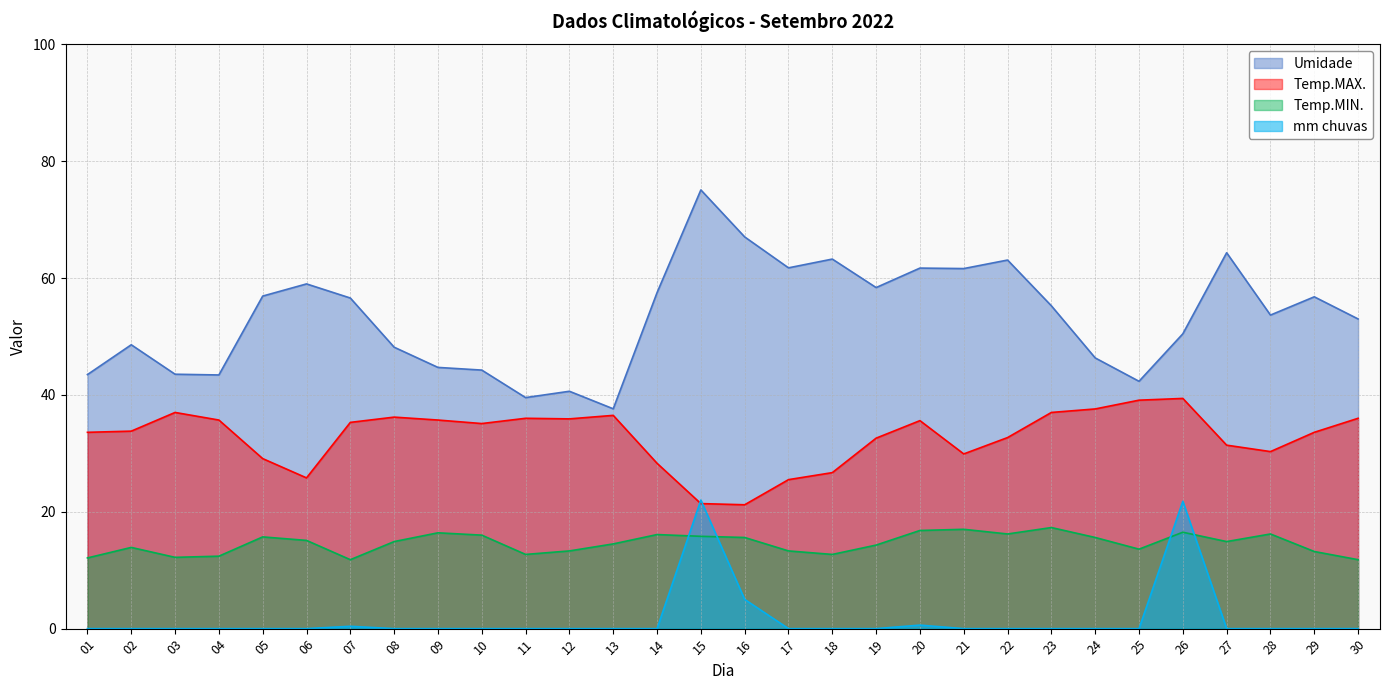

Where is mm chuvas nearest to the value 11?

16